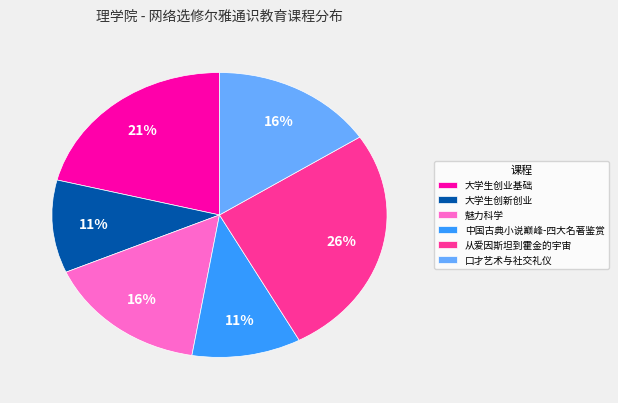

Which slice is the largest?

从爱因斯坦到霍金的宇宙